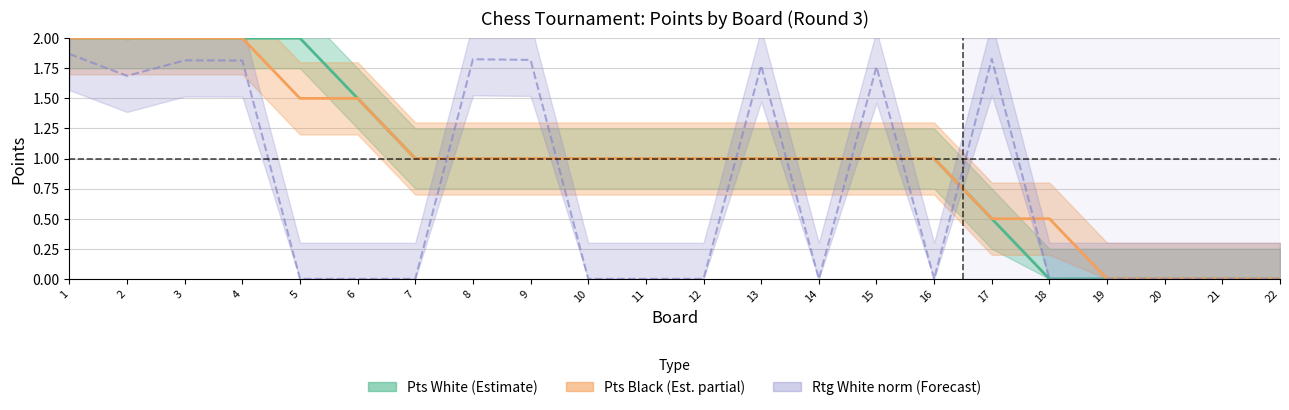

Which has a higher value, 20 or 9?

9